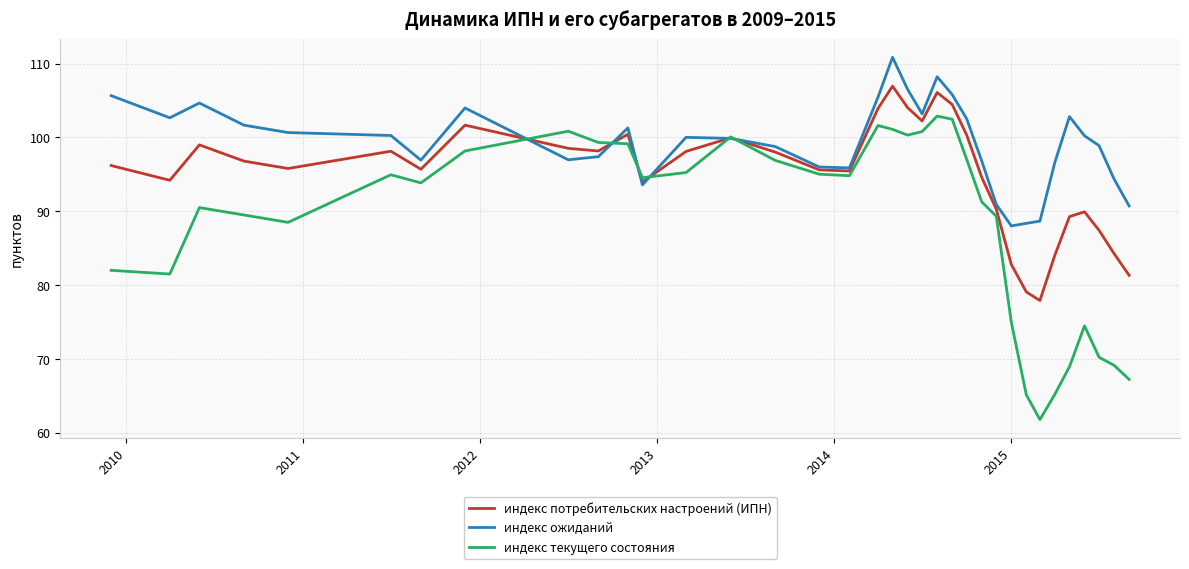

Which series has the widest spread of values?

индекс текущего состояния